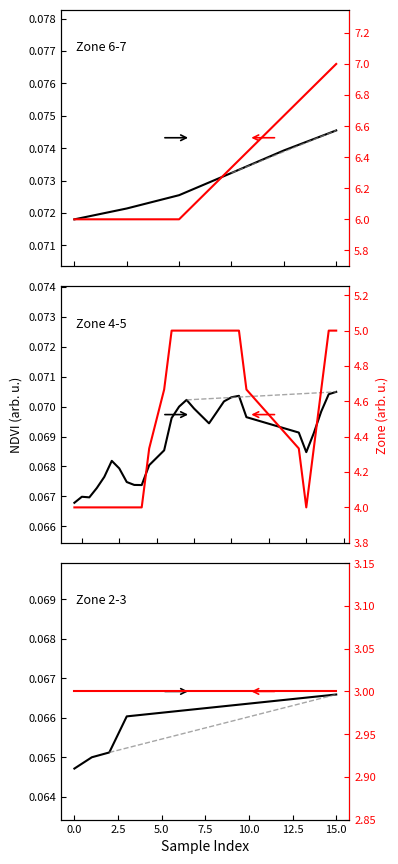

Which series has the largest total across all categories?

Zone